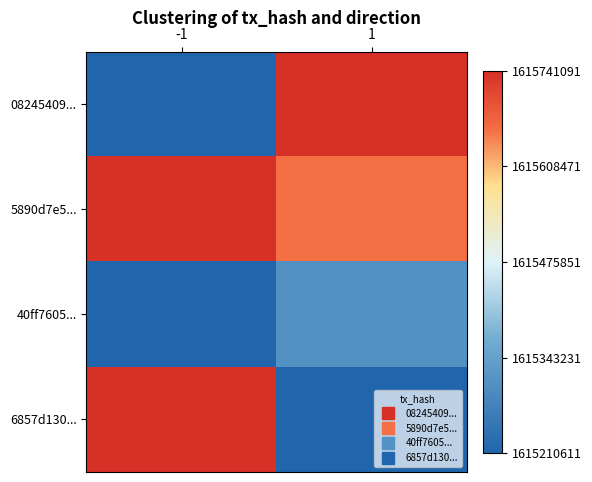

Which series has the largest total across all categories?

5890d7e5...